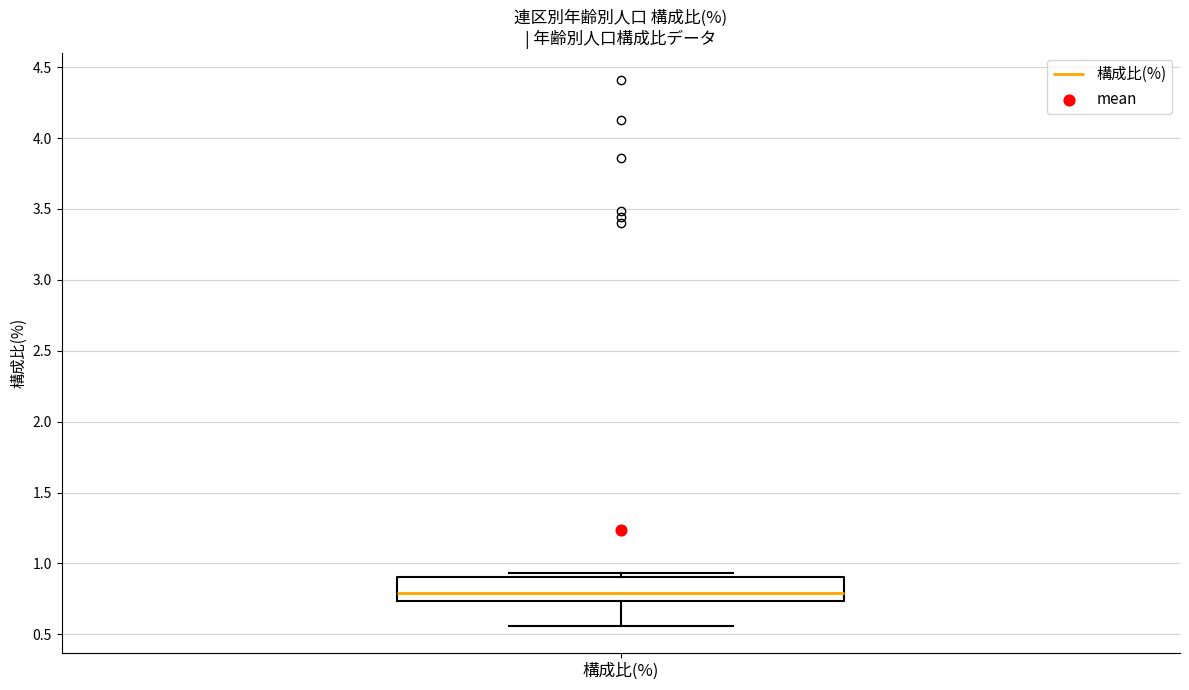

Read this box plot against the y-axis: the position of the median line, the range covered by the box, and the ends of both whiskers. The values are not printed on the chart, so give them approximately, as read against the axis.

median 0.80, box 0.75 to 0.90, whiskers 0.55 to 0.95